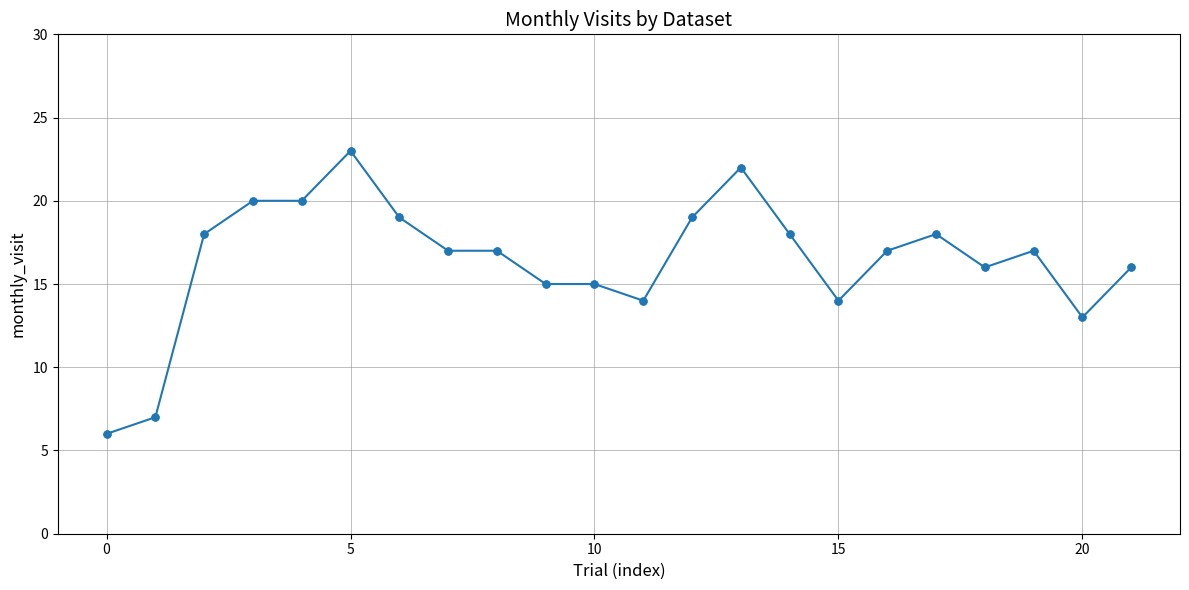

True or false: there are more than 0 points higher than both neighbors.

True